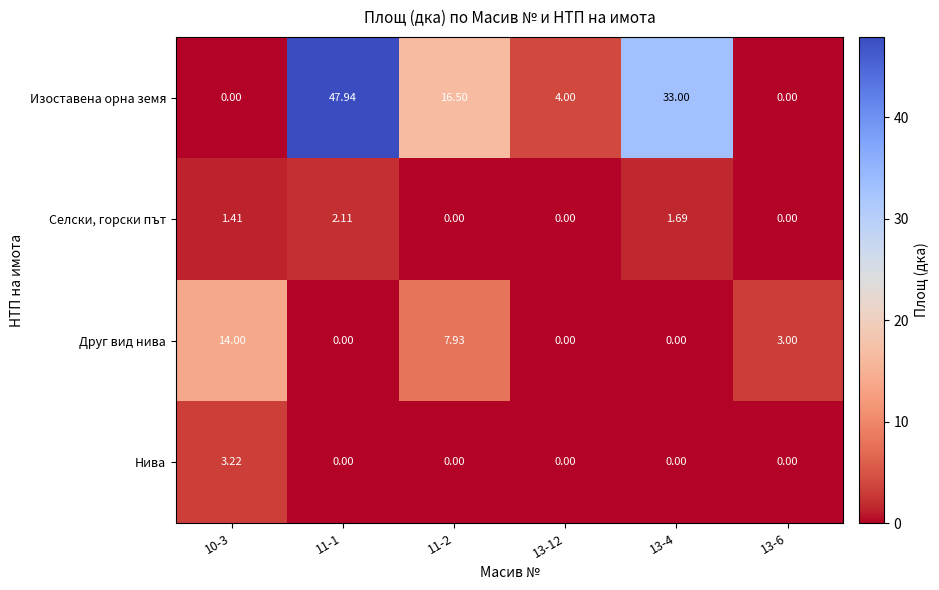

At which category does the chart reach its peak across all series?

11-1